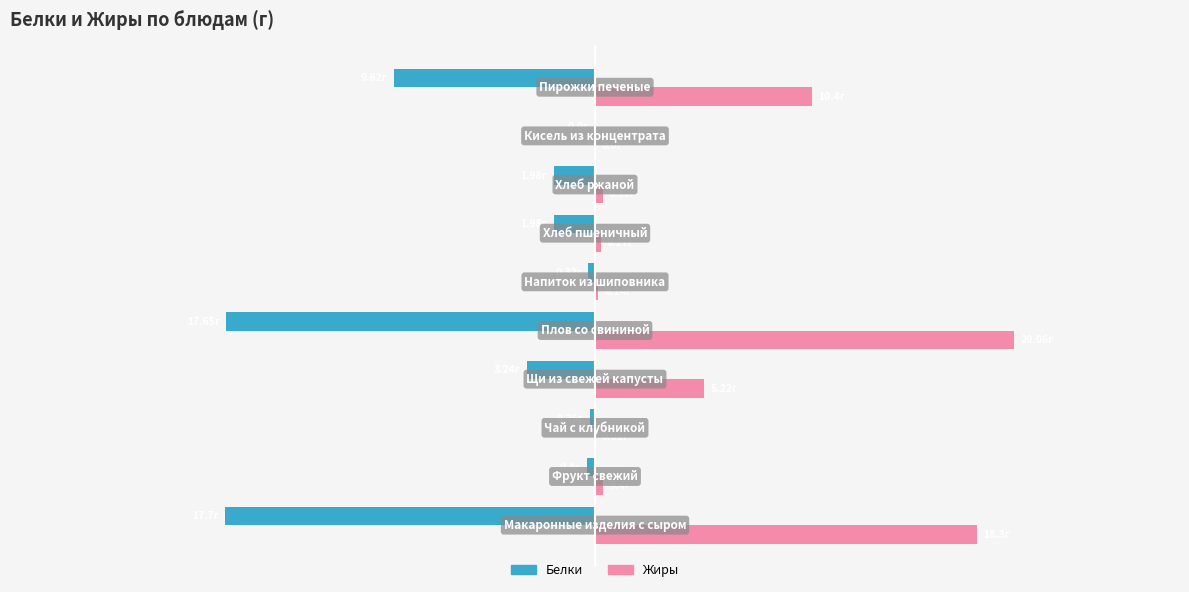

What position from the left is 20?

6